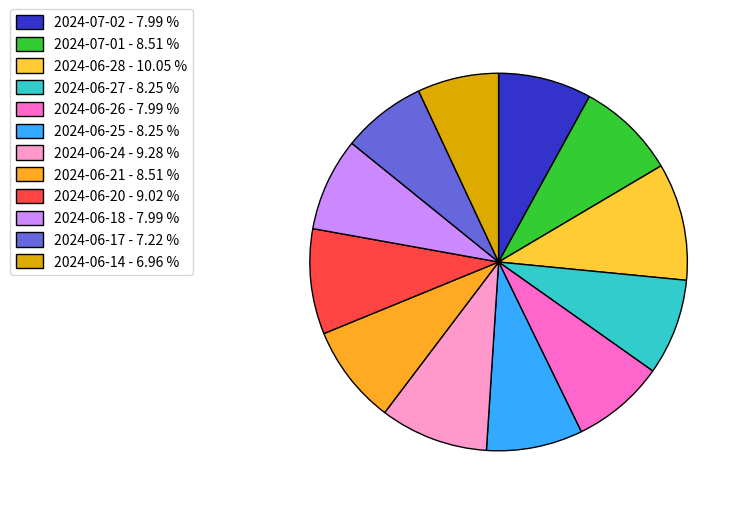

Rank the categories by value from highest to lowest.

2024-06-28, 2024-06-24, 2024-06-20, 2024-07-01, 2024-06-21, 2024-06-27, 2024-06-25, 2024-07-02, 2024-06-26, 2024-06-18, 2024-06-17, 2024-06-14